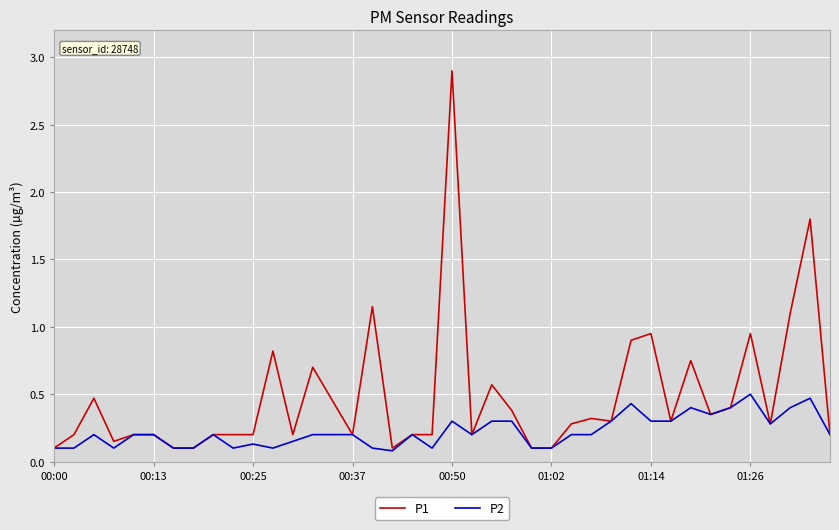

Rank the series by their maximum value, from lowest to highest.

P2, P1